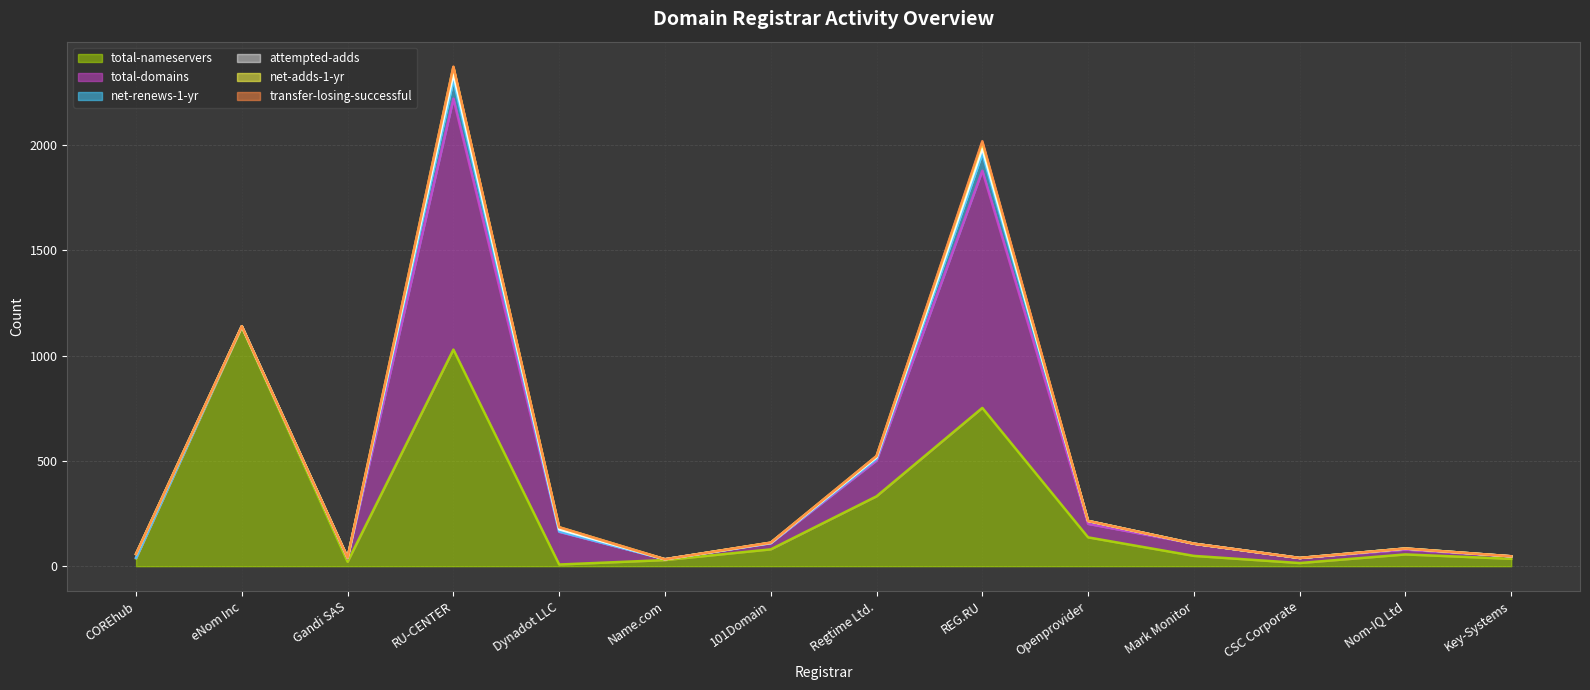

What is the difference between the second highest and minimum values in the net-adds-1-yr series?

28